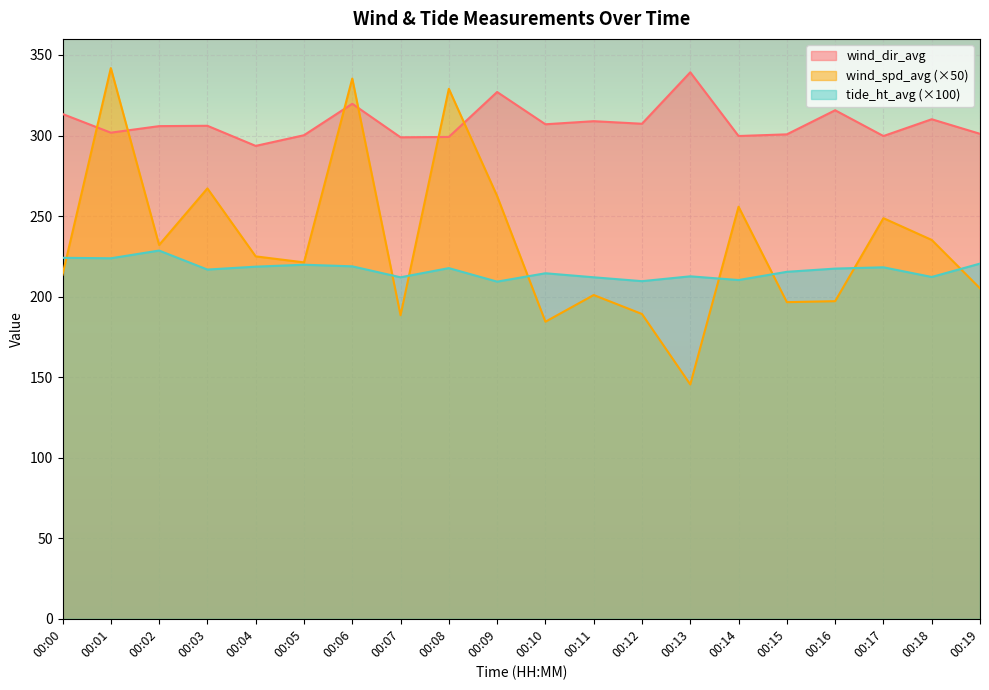

Which series ends up on top after the final intersection of wind_spd_avg and tide_ht_avg?

tide_ht_avg